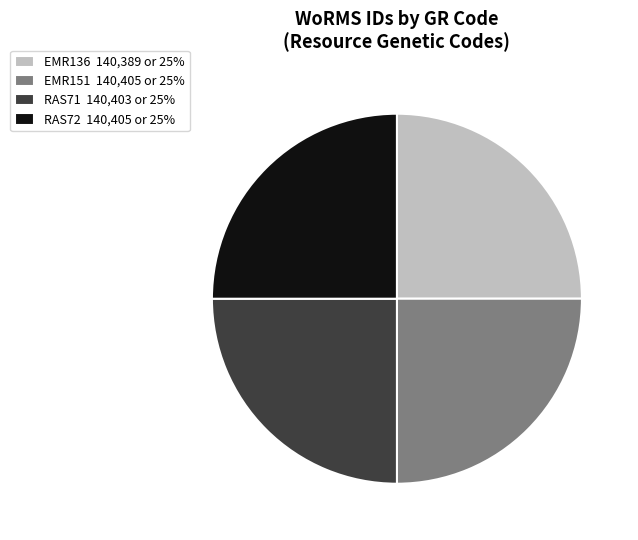

How many slices are in this pie chart?

4